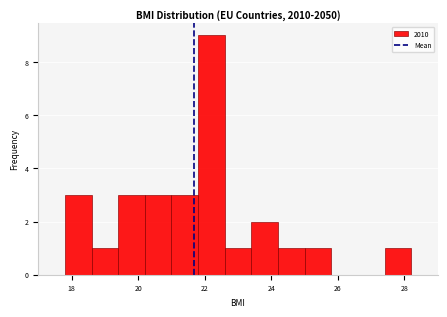

Which range on the x-axis has the tallest bar?

21.8 to 22.6